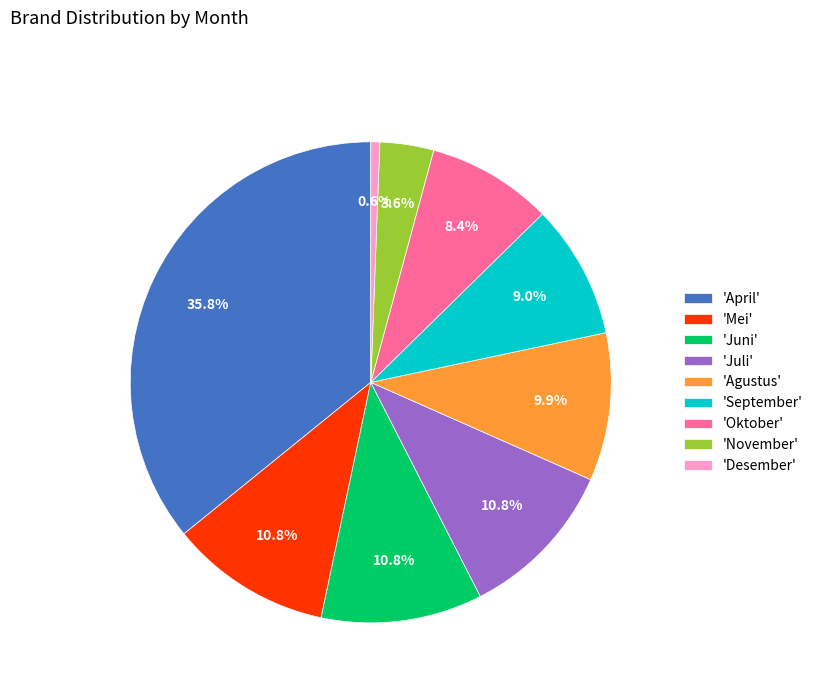

How many segments does this pie chart have?

9